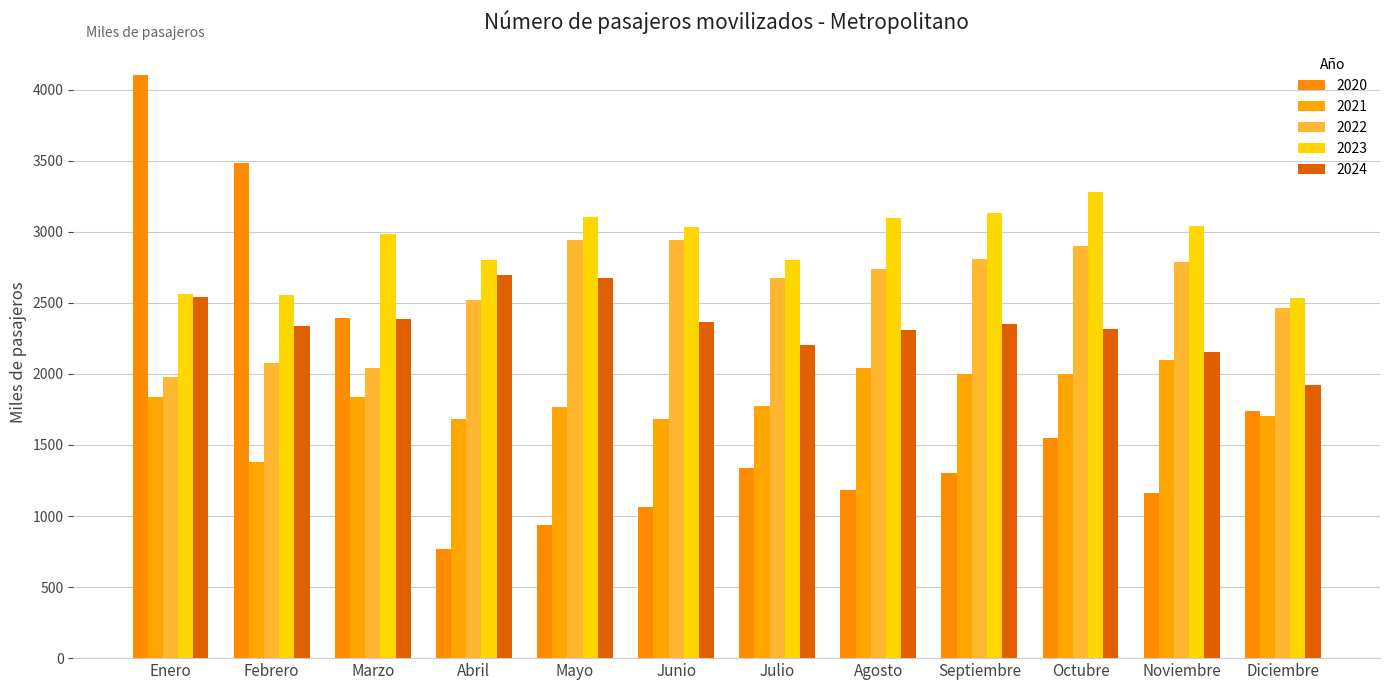

Is it true that 2021 equals 2040.9 at Agosto?

True